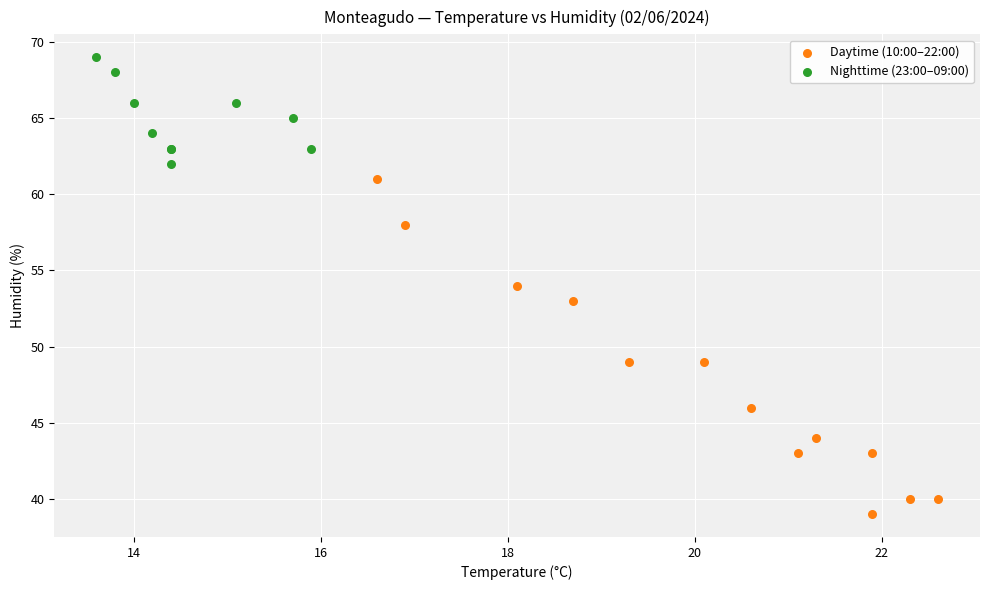

What are all the series names shown in the legend?

Daytime (10:00–22:00), Nighttime (23:00–09:00)